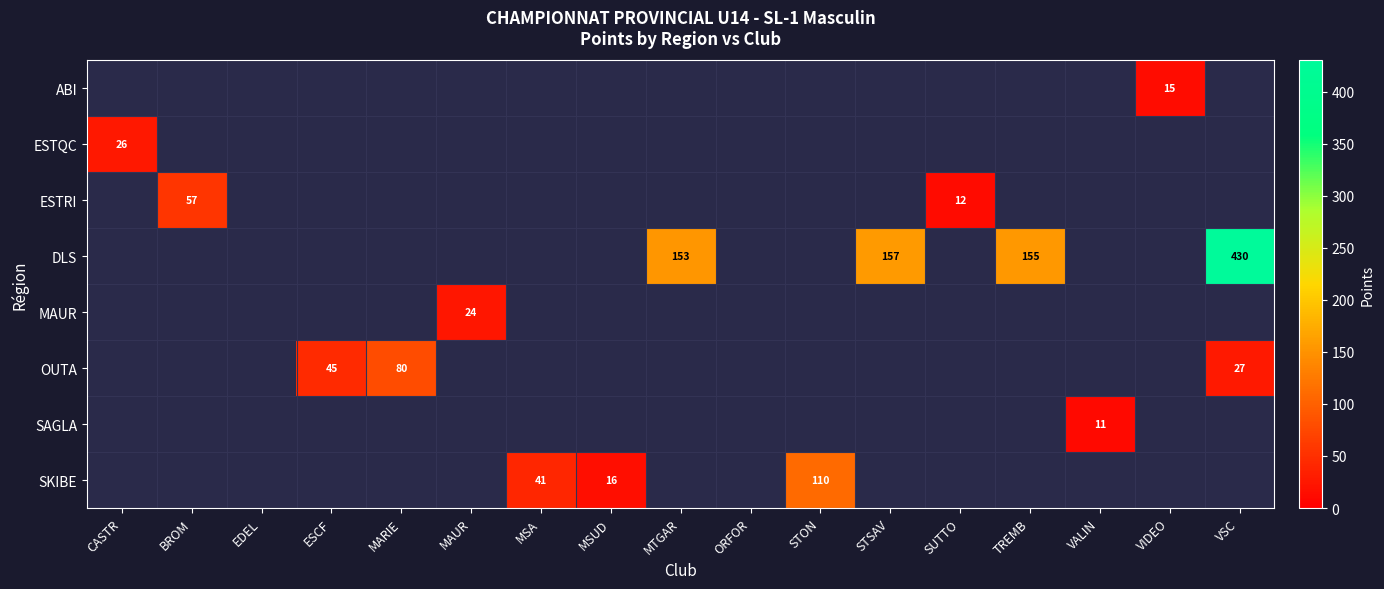

True or false: OUTA has a value of 13 at ESCF.

False